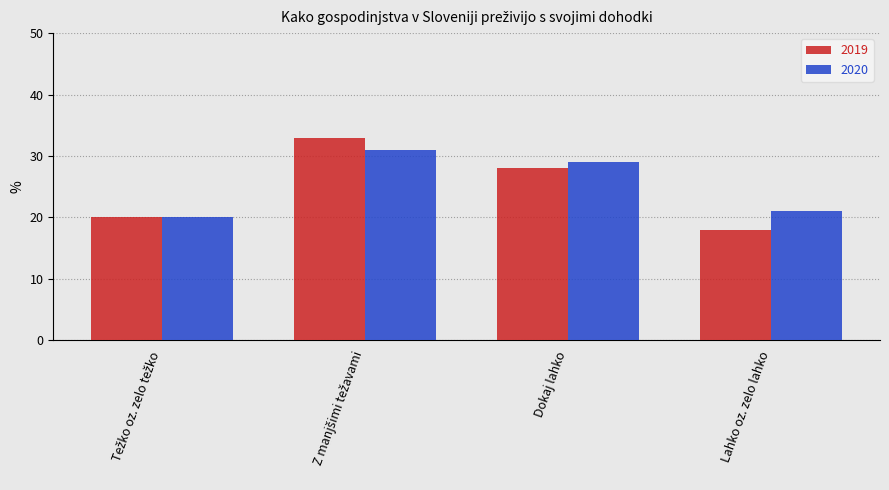

Which series has the largest range (max minus min)?

2019